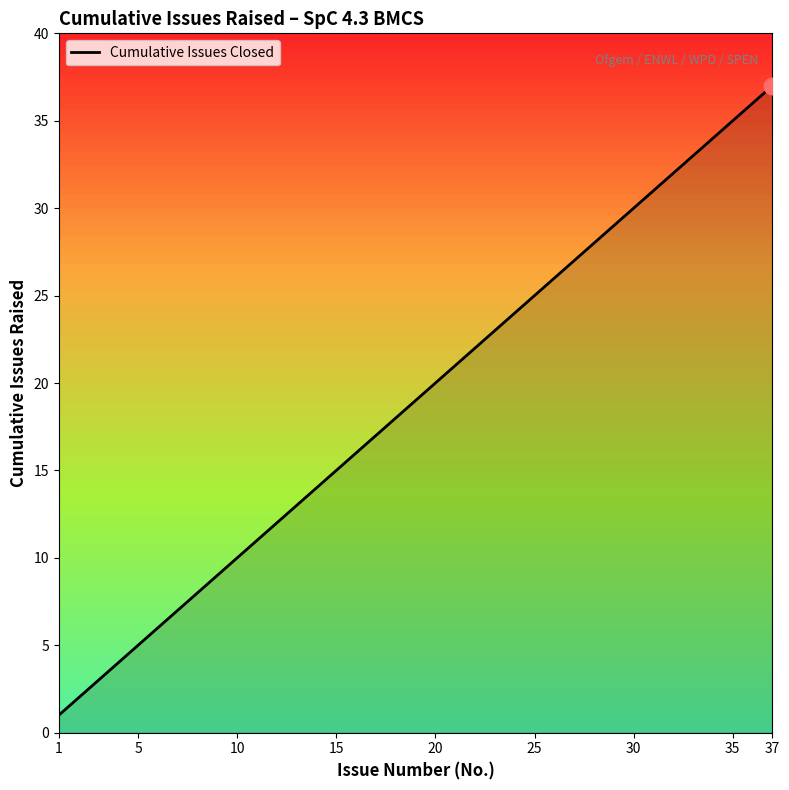

What is the difference between the maximum and minimum values?

36